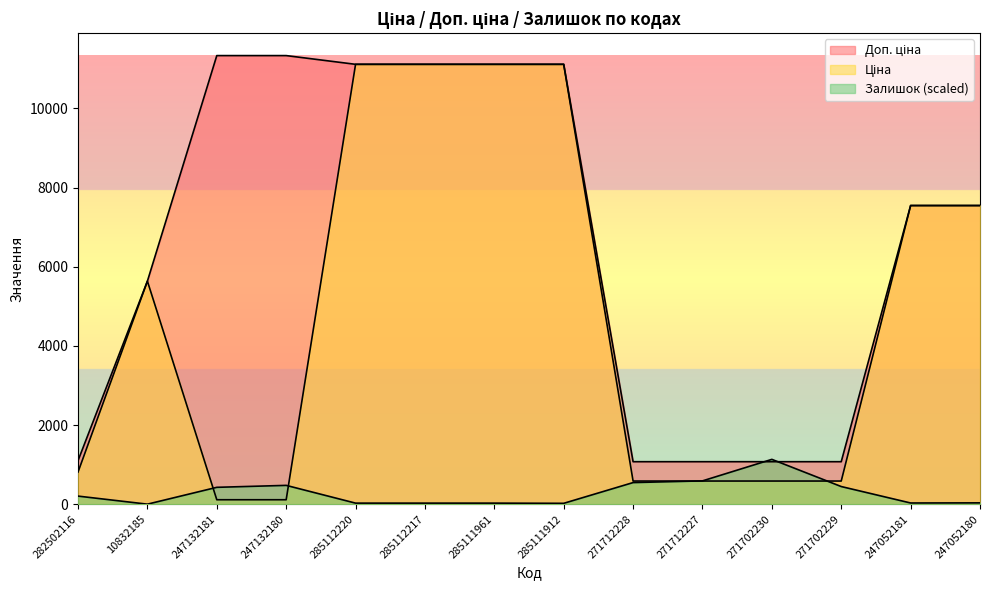

What is the value of the Ціна point at the 11th from the left?

586.0